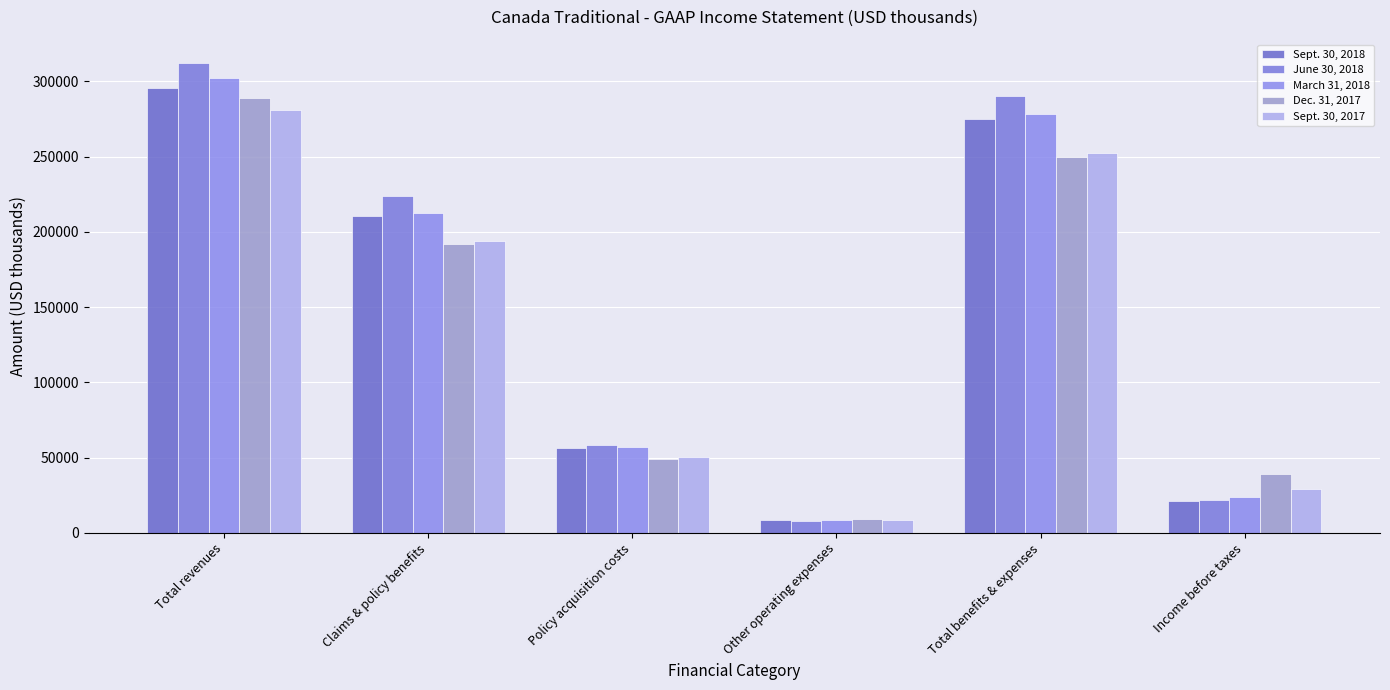

Is it true that Sept. 30, 2017 equals 448439 at Total revenues?

False